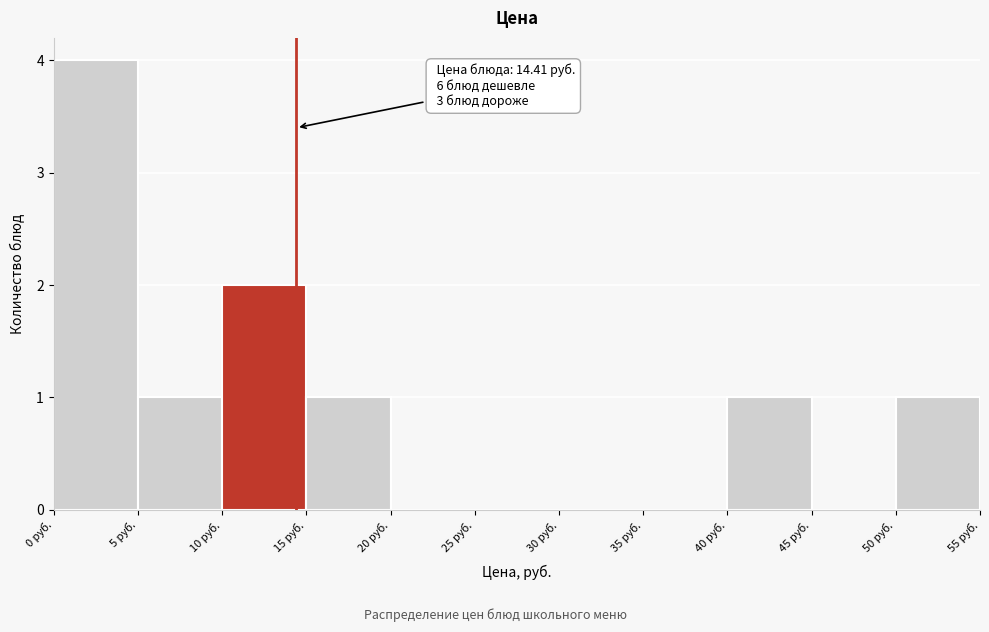

Which range on the x-axis has the tallest bar?

0 to 5